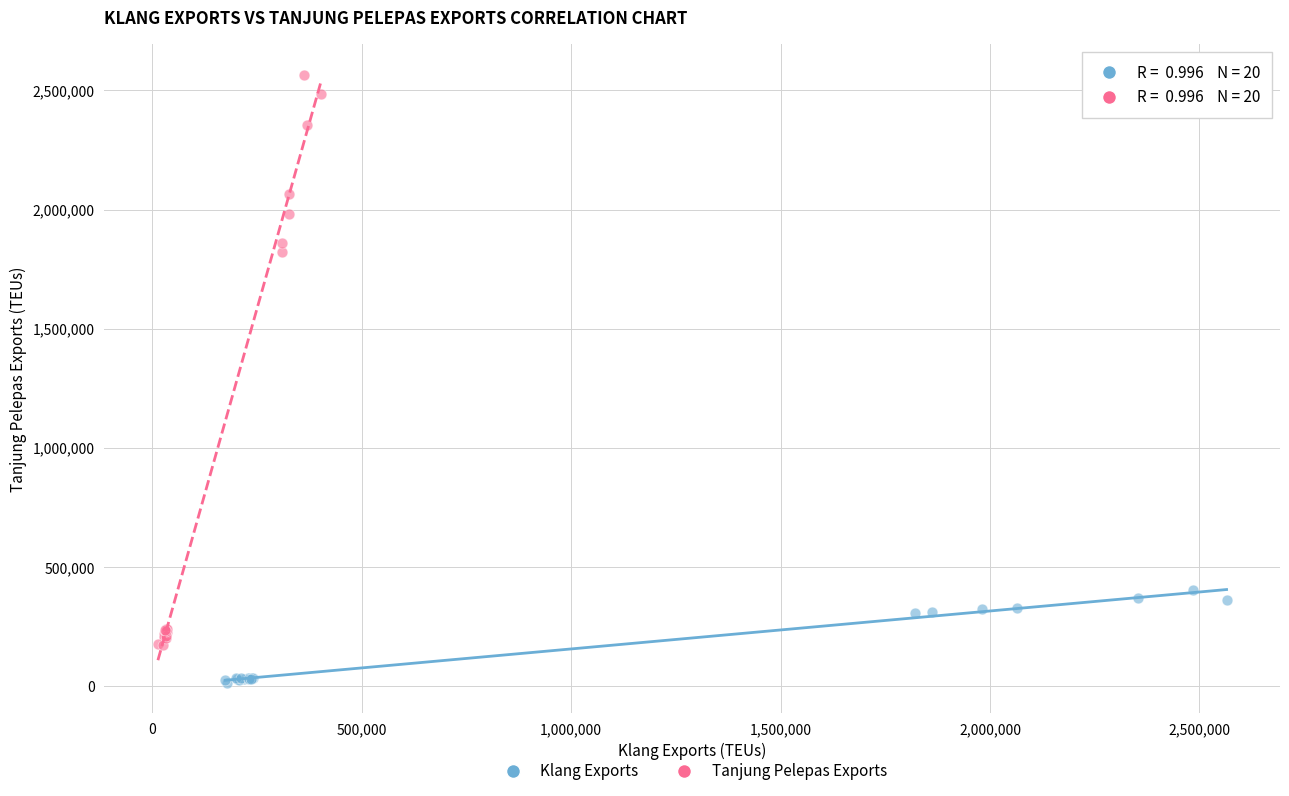

Which series reaches the maximum Y coordinate?

Tanjung Pelepas Exports